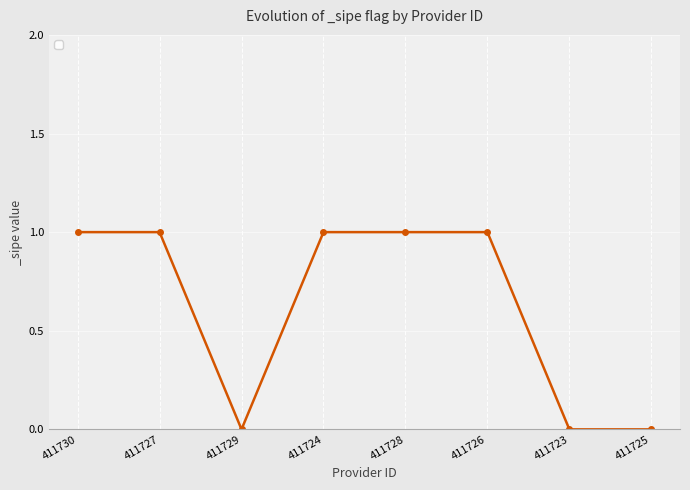

Reading left to right, what are all the values shown in this chart?

411730=1	411727=1	411729=0	411724=1	411728=1	411726=1	411723=0	411725=0